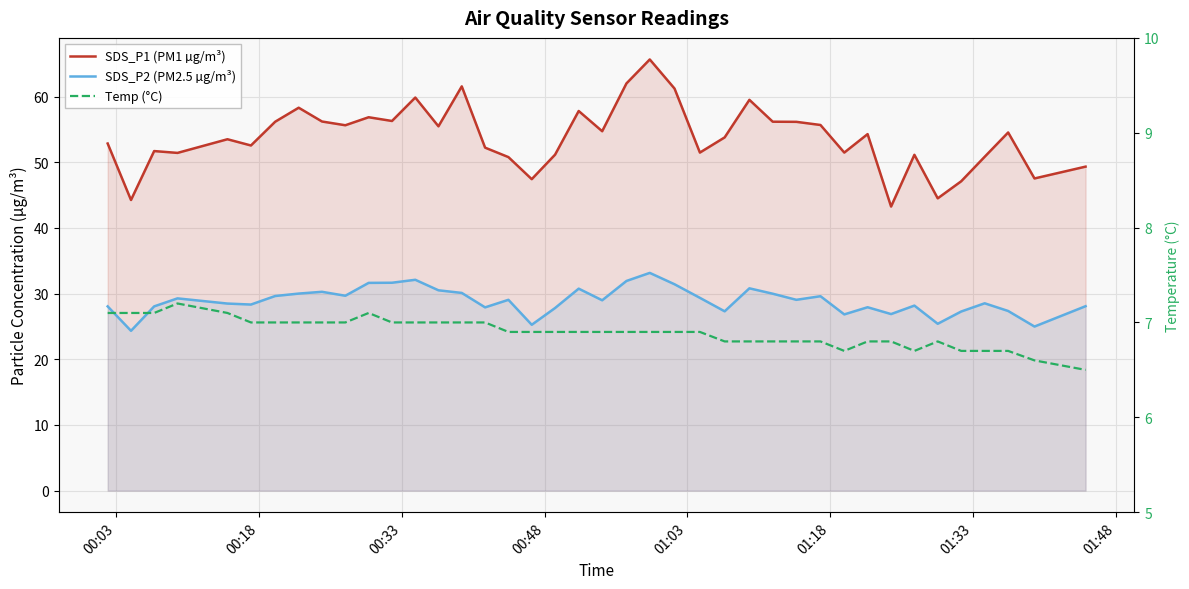

How many lines are shown in the chart?

3